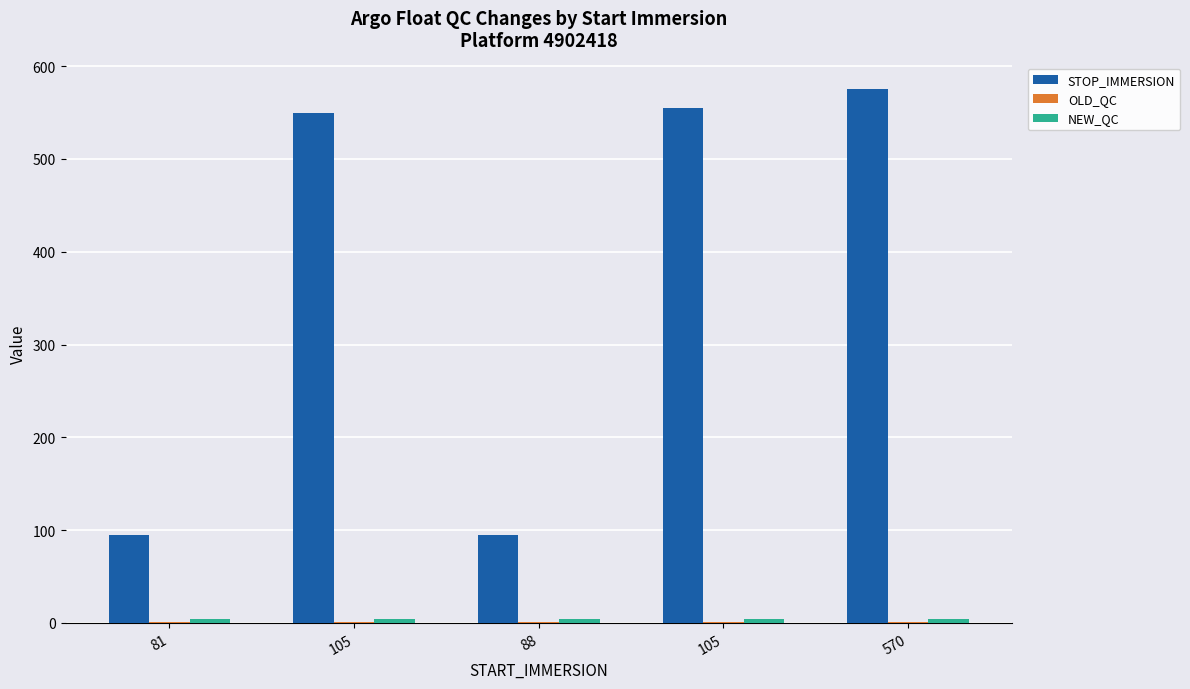

Reading left to right, what are all the values shown in this chart?

STOP_IMMERSION: 81=95	105=550	88=95	105=555	570=575
OLD_QC: 81=1	105=1	88=1	105=1	570=1
NEW_QC: 81=4	105=4	88=4	105=4	570=4